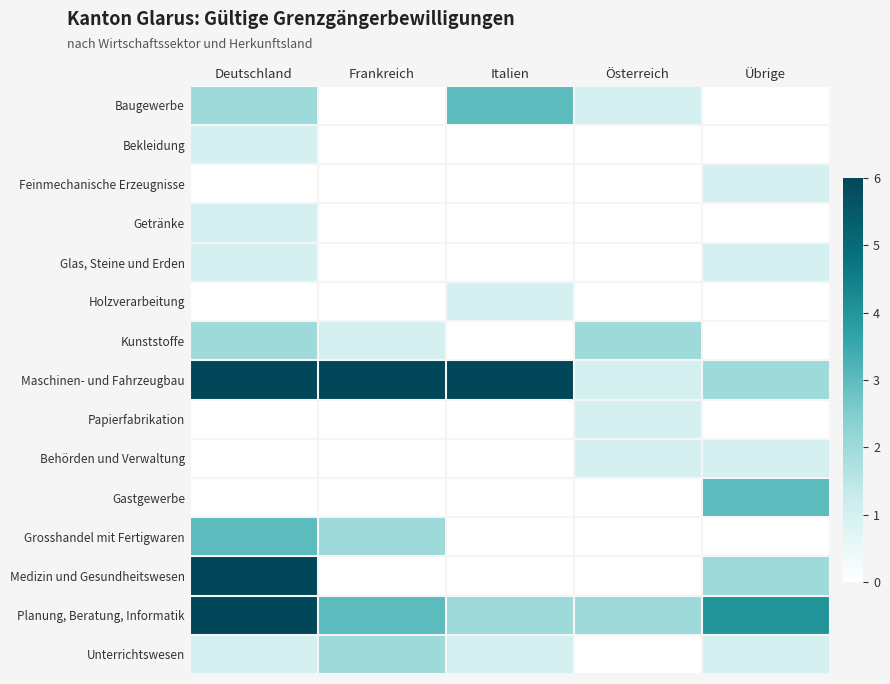

Between Deutschland and Italien, which series saw the biggest shift?

Medizin und Gesundheitswesen